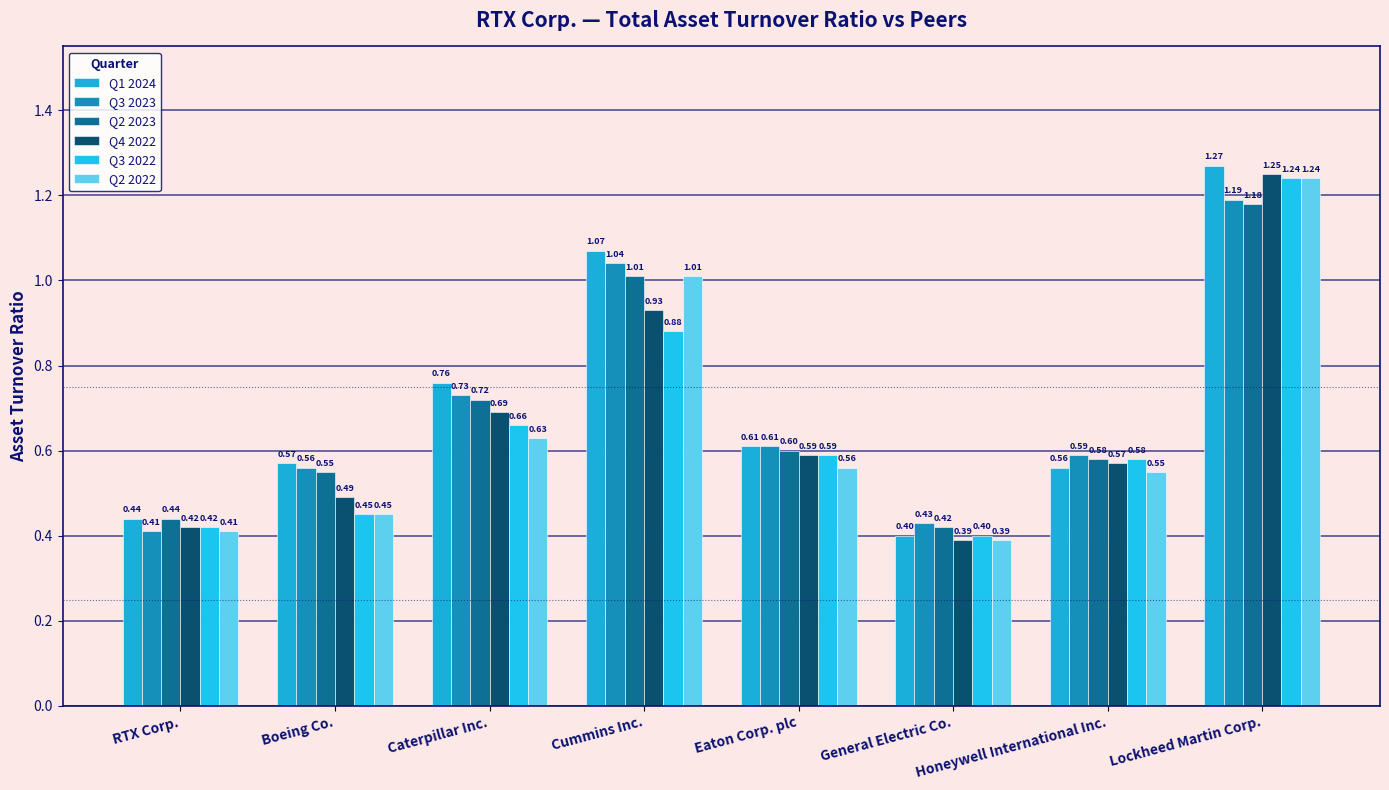

At which category does the chart reach its minimum across all series?

General Electric Co.